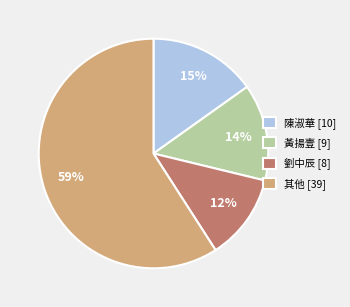

Approximately how many times larger is the value at 劉中辰 [8] compared to 黃揚壹 [9]?

0.9